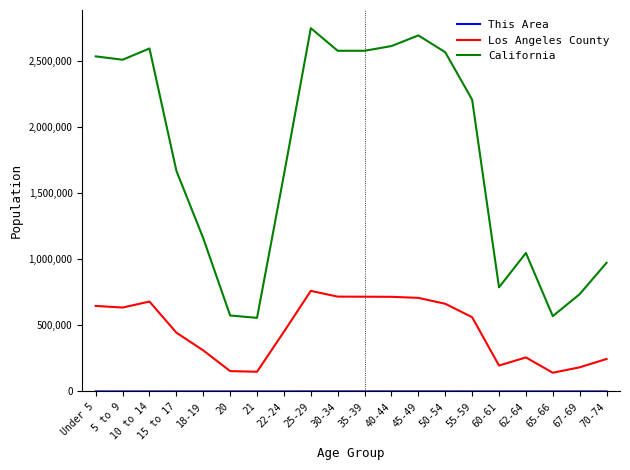

What is the maximum value shown in the chart?

2744409